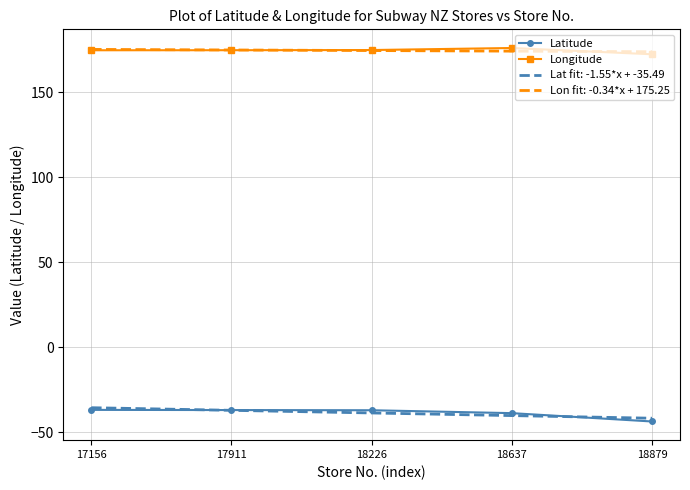

What is the maximum value for Latitude?

-36.8